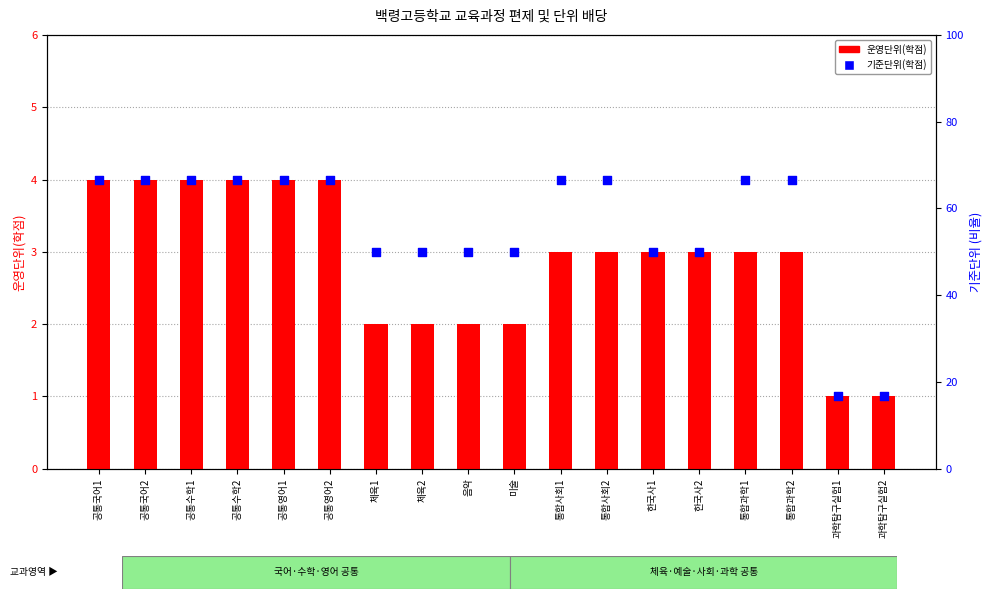

Which series reaches the minimum Y coordinate?

운영단위(학점)